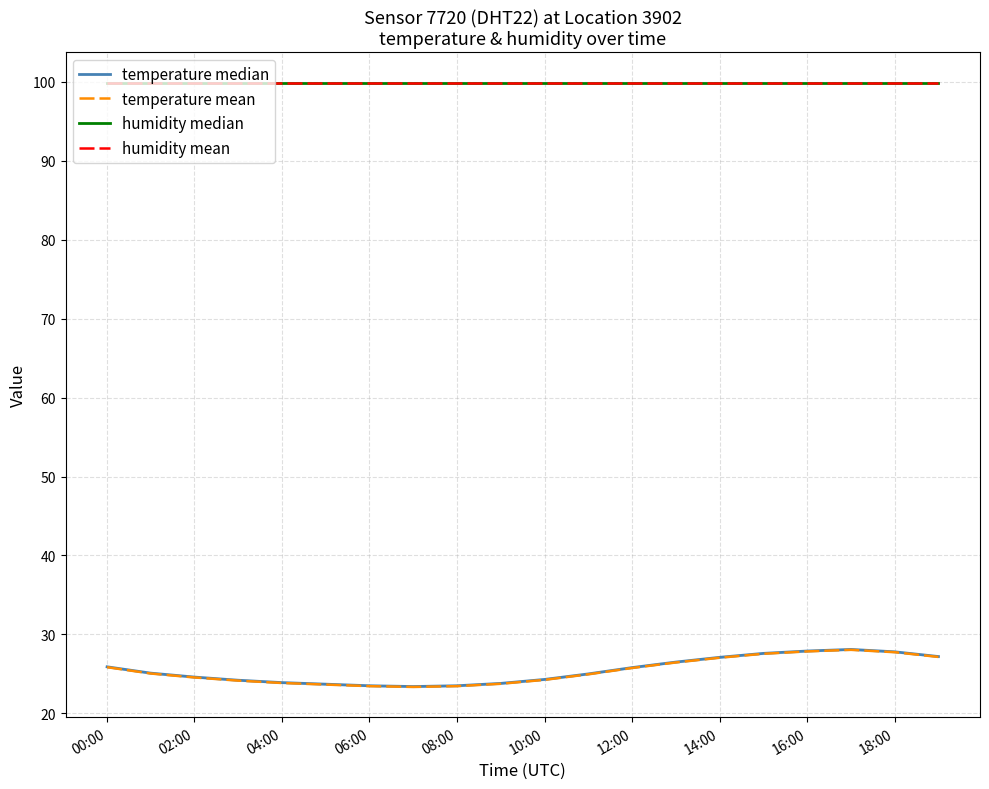

The humidity mean series shows 99.9 at 04:00. True or false?

True